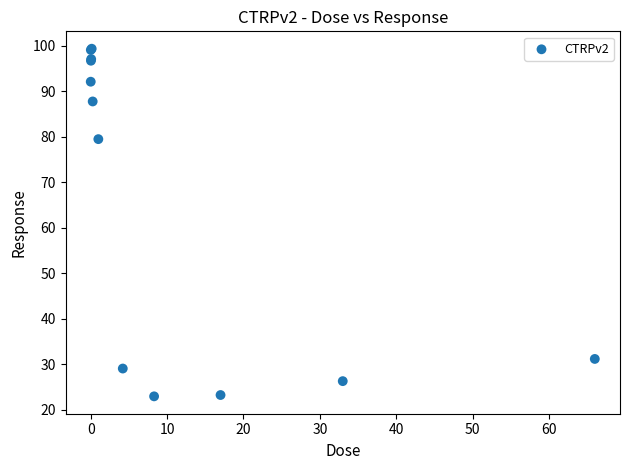

What Y value in the scatter plot is closest to 61?

79.5